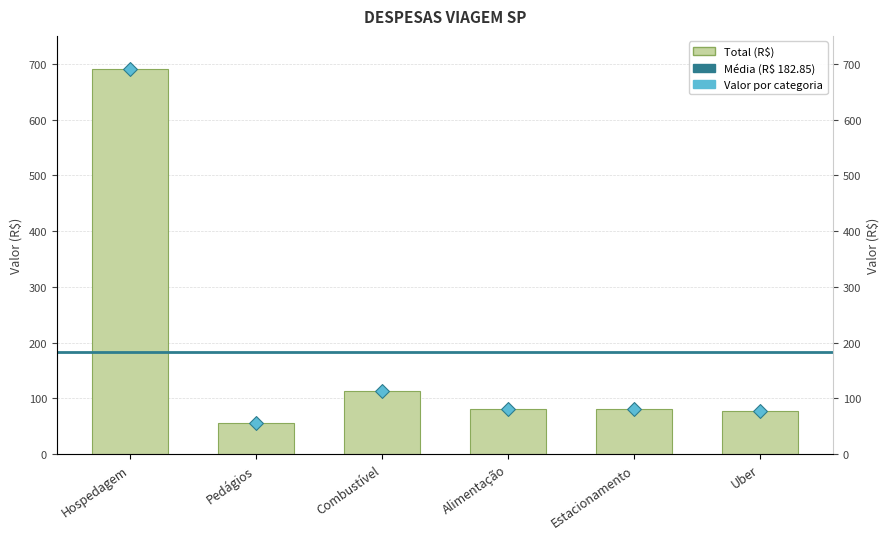

What is the change in value from Hospedagem to Alimentação?

-609.2